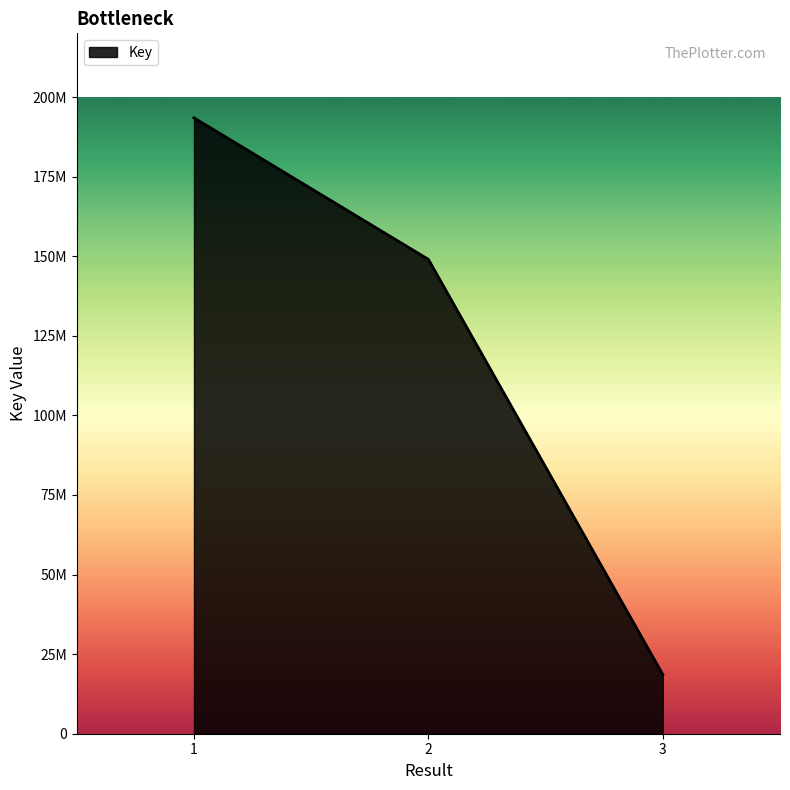

Count the values in the range 18587827 to 193455631.

3